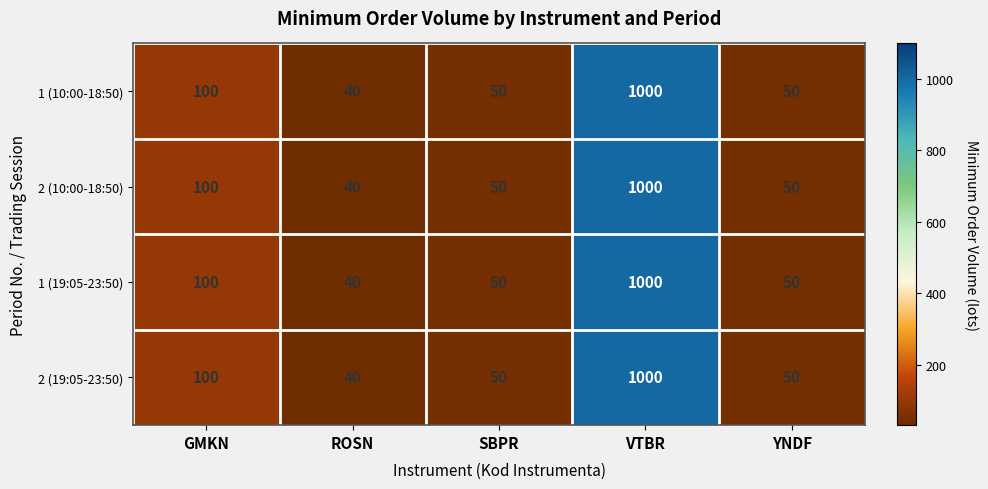

What is the sum of the 2 (19:05-23:50) values at VTBR and YNDF?

1050